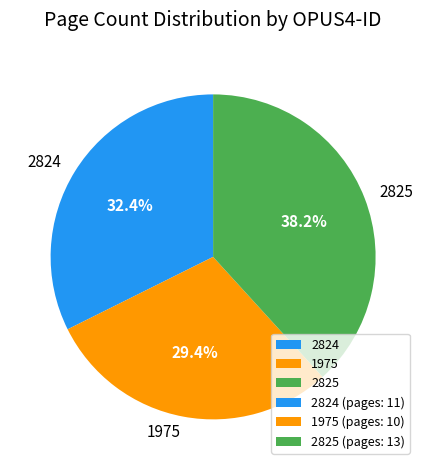

Is it true that 1975 is 29% of the pie?

True